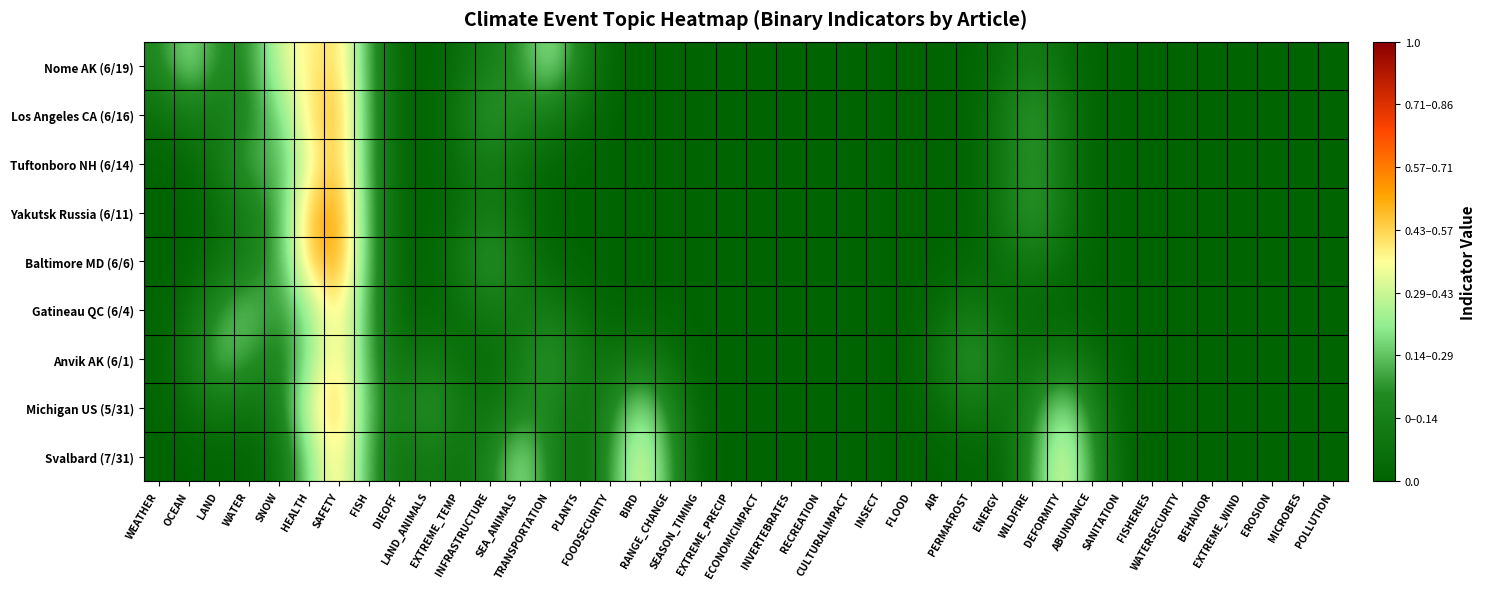

Reading left to right, what are all the values shown in this chart?

Nome AK (6/19): WEATHER=0.2	OCEAN=0.4	LAND=0.2	WATER=0.2	SNOW=0.4	HEALTH=0.5	SAFETY=0.6	FISH=0.2	DIEOFF=0.0	LAND_ANIMALS=0.0	EXTREME_TEMP=0.1	INFRASTRUCTURE=0.1	SEA_ANIMALS=0.2	TRANSPORTATION=0.4	PLANTS=0.2	FOODSECURITY=0.0	BIRD=0.0	RANGE_CHANGE=0.0	SEASON_TIMING=0.0	EXTREME_PRECIP=0.0	ECONOMICIMPACT=0.0	INVERTEBRATES=0.0	RECREATION=0.0	CULTURALIMPACT=0.0	INSECT=0.0	FLOOD=0.0	AIR=0.0	PERMAFROST=0.0	ENERGY=0.1	WILDFIRE=0.1	DEFORMITY=0.1	ABUNDANCE=0.0	SANITATION=0.0	FISHERIES=0.0	WATERSECURITY=0.0	BEHAVIOR=0.0	EXTREME_WIND=0.0	EROSION=0.0	MICROBES=0.0	POLLUTION=0.0
Los Angeles CA (6/16): WEATHER=0.1	OCEAN=0.1	LAND=0.1	WATER=0.2	SNOW=0.3	HEALTH=0.6	SAFETY=0.6	FISH=0.2	DIEOFF=0.0	LAND_ANIMALS=0.0	EXTREME_TEMP=0.1	INFRASTRUCTURE=0.3	SEA_ANIMALS=0.2	TRANSPORTATION=0.1	PLANTS=0.1	FOODSECURITY=0.0	BIRD=0.0	RANGE_CHANGE=0.0	SEASON_TIMING=0.0	EXTREME_PRECIP=0.0	ECONOMICIMPACT=0.0	INVERTEBRATES=0.0	RECREATION=0.0	CULTURALIMPACT=0.0	INSECT=0.0	FLOOD=0.0	AIR=0.0	PERMAFROST=0.0	ENERGY=0.1	WILDFIRE=0.3	DEFORMITY=0.1	ABUNDANCE=0.0	SANITATION=0.0	FISHERIES=0.0	WATERSECURITY=0.0	BEHAVIOR=0.0	EXTREME_WIND=0.0	EROSION=0.0	MICROBES=0.0	POLLUTION=0.0
Tuftonboro NH (6/14): WEATHER=0.0	OCEAN=0.0	LAND=0.1	WATER=0.3	SNOW=0.3	HEALTH=0.5	SAFETY=0.6	FISH=0.2	DIEOFF=0.0	LAND_ANIMALS=0.0	EXTREME_TEMP=0.1	INFRASTRUCTURE=0.1	SEA_ANIMALS=0.1	TRANSPORTATION=0.0	PLANTS=0.0	FOODSECURITY=0.0	BIRD=0.0	RANGE_CHANGE=0.0	SEASON_TIMING=0.0	EXTREME_PRECIP=0.0	ECONOMICIMPACT=0.0	INVERTEBRATES=0.0	RECREATION=0.0	CULTURALIMPACT=0.0	INSECT=0.0	FLOOD=0.0	AIR=0.0	PERMAFROST=0.0	ENERGY=0.1	WILDFIRE=0.2	DEFORMITY=0.1	ABUNDANCE=0.0	SANITATION=0.0	FISHERIES=0.0	WATERSECURITY=0.0	BEHAVIOR=0.0	EXTREME_WIND=0.0	EROSION=0.0	MICROBES=0.0	POLLUTION=0.0
Yakutsk Russia (6/11): WEATHER=0.0	OCEAN=0.0	LAND=0.1	WATER=0.1	SNOW=0.3	HEALTH=0.6	SAFETY=0.7	FISH=0.2	DIEOFF=0.0	LAND_ANIMALS=0.0	EXTREME_TEMP=0.1	INFRASTRUCTURE=0.1	SEA_ANIMALS=0.1	TRANSPORTATION=0.0	PLANTS=0.0	FOODSECURITY=0.0	BIRD=0.0	RANGE_CHANGE=0.0	SEASON_TIMING=0.0	EXTREME_PRECIP=0.0	ECONOMICIMPACT=0.0	INVERTEBRATES=0.0	RECREATION=0.0	CULTURALIMPACT=0.0	INSECT=0.0	FLOOD=0.0	AIR=0.0	PERMAFROST=0.0	ENERGY=0.1	WILDFIRE=0.3	DEFORMITY=0.1	ABUNDANCE=0.0	SANITATION=0.0	FISHERIES=0.0	WATERSECURITY=0.0	BEHAVIOR=0.0	EXTREME_WIND=0.0	EROSION=0.0	MICROBES=0.0	POLLUTION=0.0
Baltimore MD (6/6): WEATHER=0.0	OCEAN=0.0	LAND=0.1	WATER=0.1	SNOW=0.2	HEALTH=0.6	SAFETY=0.7	FISH=0.2	DIEOFF=0.0	LAND_ANIMALS=0.0	EXTREME_TEMP=0.1	INFRASTRUCTURE=0.2	SEA_ANIMALS=0.1	TRANSPORTATION=0.0	PLANTS=0.0	FOODSECURITY=0.0	BIRD=0.0	RANGE_CHANGE=0.0	SEASON_TIMING=0.0	EXTREME_PRECIP=0.0	ECONOMICIMPACT=0.0	INVERTEBRATES=0.0	RECREATION=0.0	CULTURALIMPACT=0.0	INSECT=0.0	FLOOD=0.0	AIR=0.0	PERMAFROST=0.0	ENERGY=0.1	WILDFIRE=0.1	DEFORMITY=0.1	ABUNDANCE=0.0	SANITATION=0.0	FISHERIES=0.0	WATERSECURITY=0.0	BEHAVIOR=0.0	EXTREME_WIND=0.0	EROSION=0.0	MICROBES=0.0	POLLUTION=0.0
Gatineau QC (6/4): WEATHER=0.0	OCEAN=0.1	LAND=0.2	WATER=0.3	SNOW=0.2	HEALTH=0.4	SAFETY=0.6	FISH=0.2	DIEOFF=0.0	LAND_ANIMALS=0.0	EXTREME_TEMP=0.1	INFRASTRUCTURE=0.1	SEA_ANIMALS=0.1	TRANSPORTATION=0.1	PLANTS=0.1	FOODSECURITY=0.0	BIRD=0.0	RANGE_CHANGE=0.0	SEASON_TIMING=0.0	EXTREME_PRECIP=0.0	ECONOMICIMPACT=0.0	INVERTEBRATES=0.0	RECREATION=0.0	CULTURALIMPACT=0.0	INSECT=0.0	FLOOD=0.0	AIR=0.1	PERMAFROST=0.1	ENERGY=0.1	WILDFIRE=0.0	DEFORMITY=0.0	ABUNDANCE=0.0	SANITATION=0.0	FISHERIES=0.0	WATERSECURITY=0.0	BEHAVIOR=0.0	EXTREME_WIND=0.0	EROSION=0.0	MICROBES=0.0	POLLUTION=0.0
Anvik AK (6/1): WEATHER=0.0	OCEAN=0.1	LAND=0.3	WATER=0.2	SNOW=0.1	HEALTH=0.4	SAFETY=0.6	FISH=0.2	DIEOFF=0.1	LAND_ANIMALS=0.1	EXTREME_TEMP=0.1	INFRASTRUCTURE=0.0	SEA_ANIMALS=0.1	TRANSPORTATION=0.3	PLANTS=0.1	FOODSECURITY=0.1	BIRD=0.1	RANGE_CHANGE=0.1	SEASON_TIMING=0.0	EXTREME_PRECIP=0.0	ECONOMICIMPACT=0.0	INVERTEBRATES=0.0	RECREATION=0.0	CULTURALIMPACT=0.0	INSECT=0.0	FLOOD=0.0	AIR=0.1	PERMAFROST=0.2	ENERGY=0.1	WILDFIRE=0.1	DEFORMITY=0.1	ABUNDANCE=0.1	SANITATION=0.0	FISHERIES=0.0	WATERSECURITY=0.0	BEHAVIOR=0.0	EXTREME_WIND=0.0	EROSION=0.0	MICROBES=0.0	POLLUTION=0.0
Michigan US (5/31): WEATHER=0.0	OCEAN=0.1	LAND=0.1	WATER=0.1	SNOW=0.1	HEALTH=0.5	SAFETY=0.6	FISH=0.3	DIEOFF=0.1	LAND_ANIMALS=0.2	EXTREME_TEMP=0.1	INFRASTRUCTURE=0.1	SEA_ANIMALS=0.2	TRANSPORTATION=0.2	PLANTS=0.1	FOODSECURITY=0.2	BIRD=0.4	RANGE_CHANGE=0.2	SEASON_TIMING=0.0	EXTREME_PRECIP=0.0	ECONOMICIMPACT=0.0	INVERTEBRATES=0.0	RECREATION=0.0	CULTURALIMPACT=0.0	INSECT=0.0	FLOOD=0.0	AIR=0.1	PERMAFROST=0.1	ENERGY=0.1	WILDFIRE=0.2	DEFORMITY=0.4	ABUNDANCE=0.2	SANITATION=0.0	FISHERIES=0.0	WATERSECURITY=0.0	BEHAVIOR=0.0	EXTREME_WIND=0.0	EROSION=0.0	MICROBES=0.0	POLLUTION=0.0
Svalbard (7/31): WEATHER=0.0	OCEAN=0.0	LAND=0.0	WATER=0.0	SNOW=0.1	HEALTH=0.4	SAFETY=0.6	FISH=0.2	DIEOFF=0.1	LAND_ANIMALS=0.1	EXTREME_TEMP=0.1	INFRASTRUCTURE=0.2	SEA_ANIMALS=0.4	TRANSPORTATION=0.2	PLANTS=0.0	FOODSECURITY=0.2	BIRD=0.5	RANGE_CHANGE=0.2	SEASON_TIMING=0.0	EXTREME_PRECIP=0.0	ECONOMICIMPACT=0.0	INVERTEBRATES=0.0	RECREATION=0.0	CULTURALIMPACT=0.0	INSECT=0.0	FLOOD=0.0	AIR=0.0	PERMAFROST=0.0	ENERGY=0.0	WILDFIRE=0.2	DEFORMITY=0.5	ABUNDANCE=0.2	SANITATION=0.0	FISHERIES=0.0	WATERSECURITY=0.0	BEHAVIOR=0.0	EXTREME_WIND=0.0	EROSION=0.0	MICROBES=0.0	POLLUTION=0.0